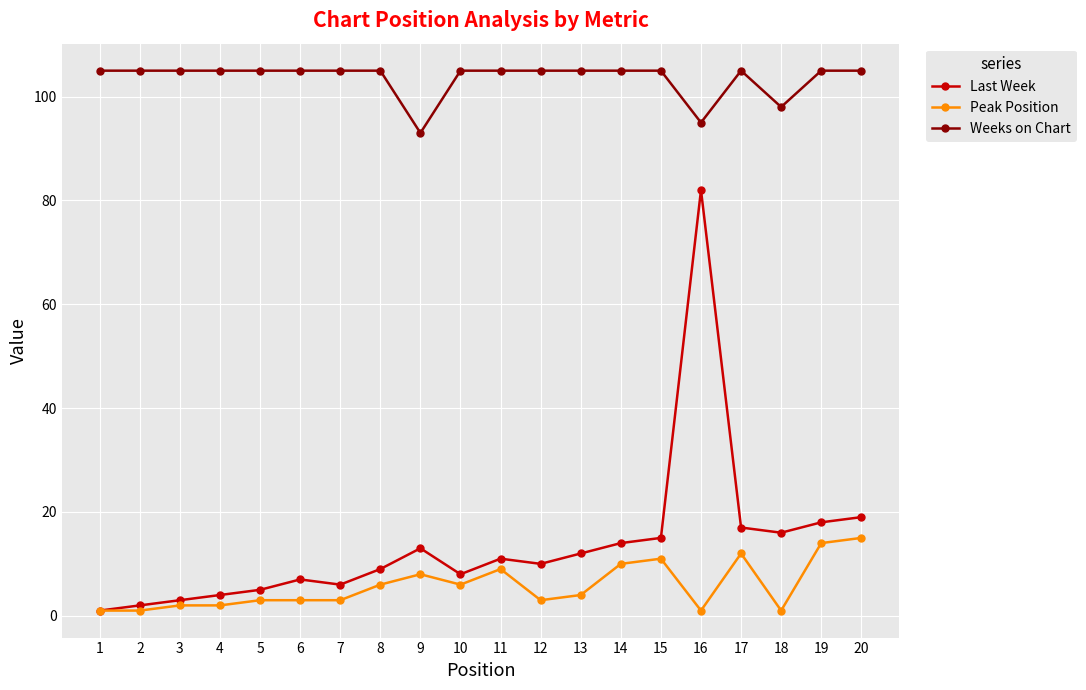

How many values in the Peak Position series are below 4?

10